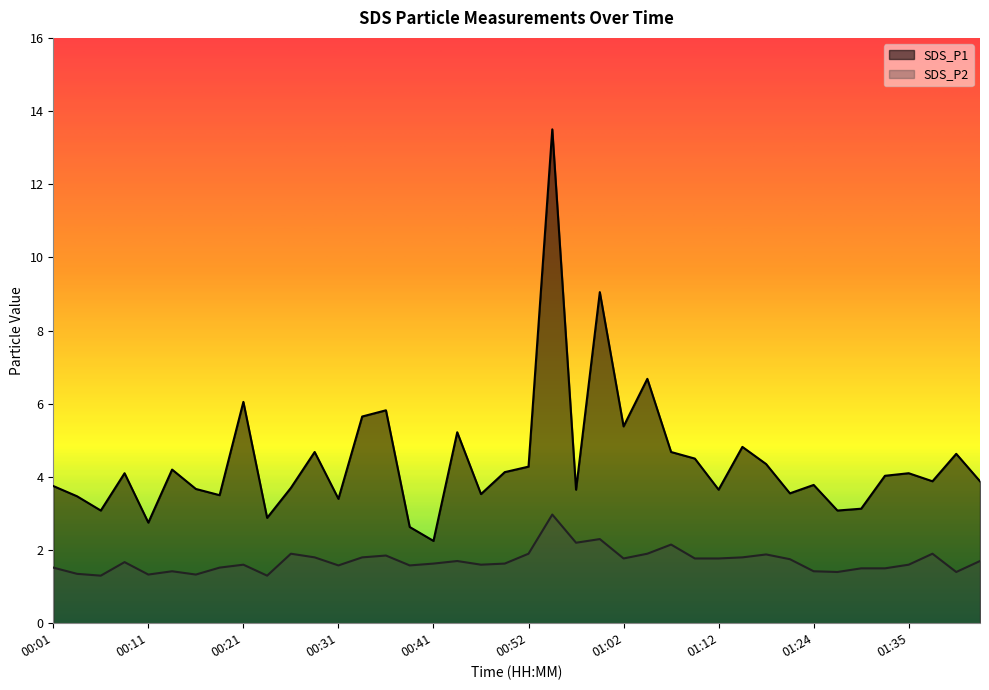

Where is the first local minimum for SDS_P2?

00:06